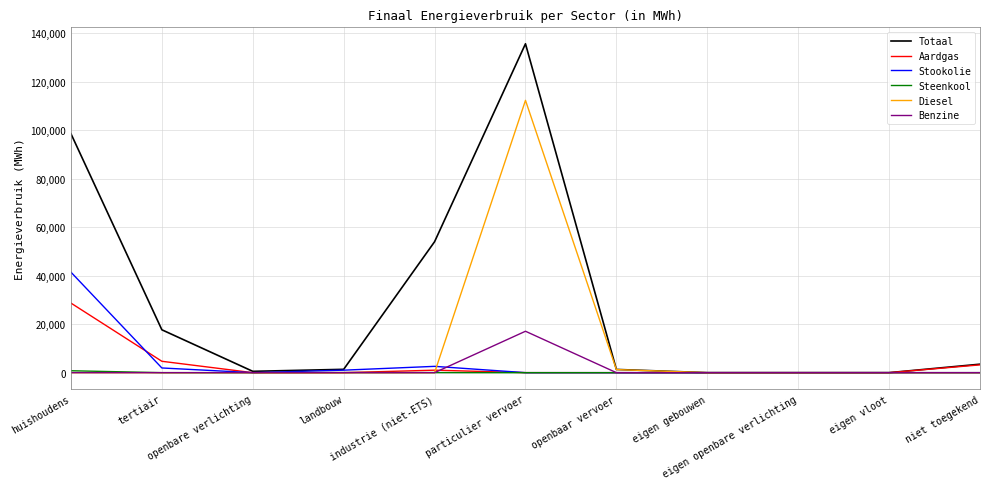

What position from the right is eigen gebouwen?

4